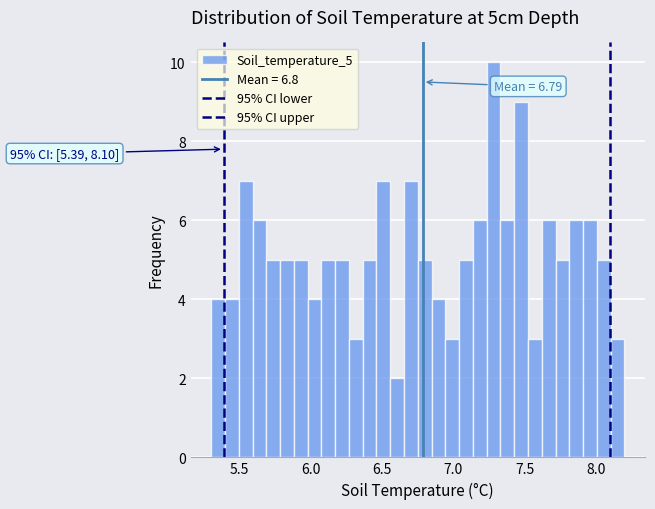

Around what value on the x-axis is the tallest bar? Give the approximate position of its centre, as read against the axis.

7.30